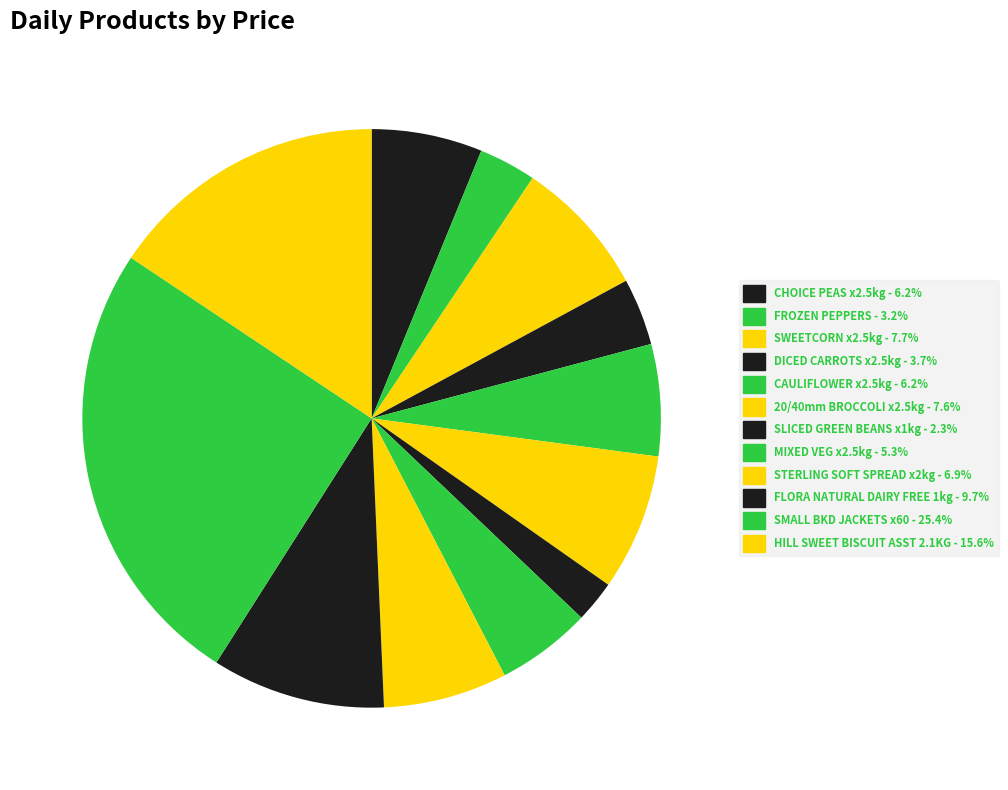

How many slices are in this pie chart?

12